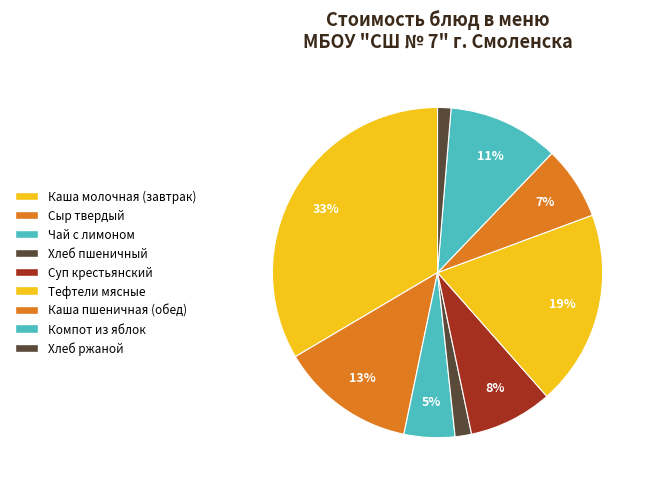

To the nearest percent, what percentage of the pie is Тефтели мясные?

19%